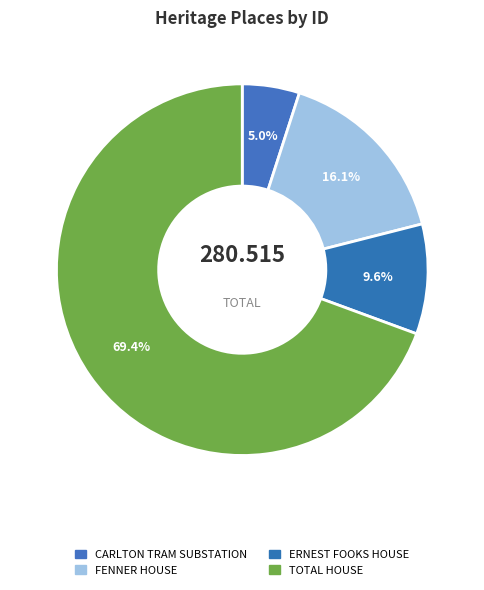

How many segments does this pie chart have?

4